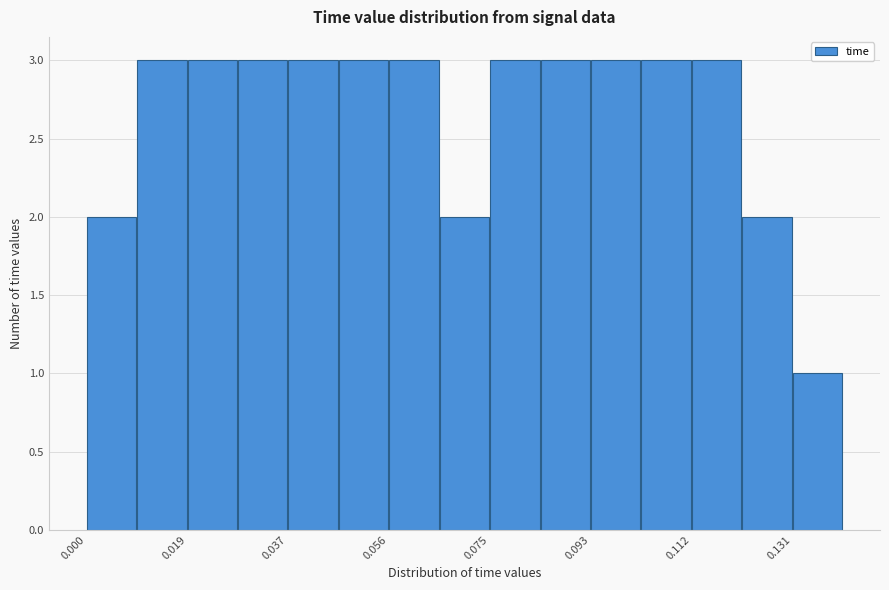

What is the height of the bar covering 0.094 to 0.102 on the x-axis? Neither the bar edges nor the heights are printed on the chart, so give them approximately, as read against the axes.

3